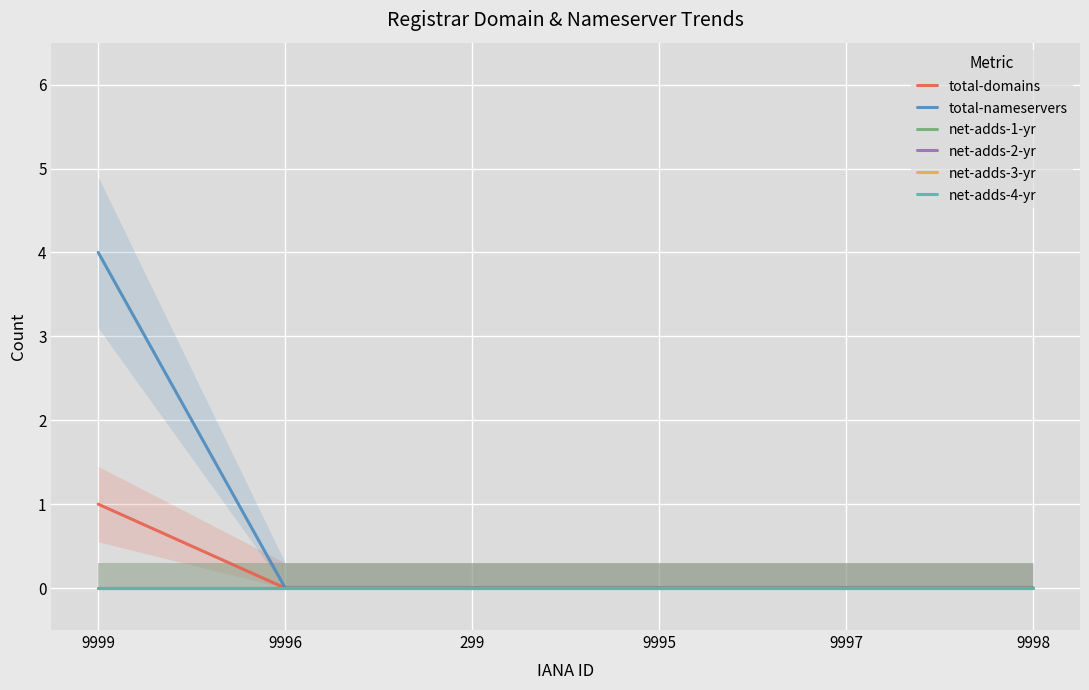

At how many categories does at least one series exceed 0?

1